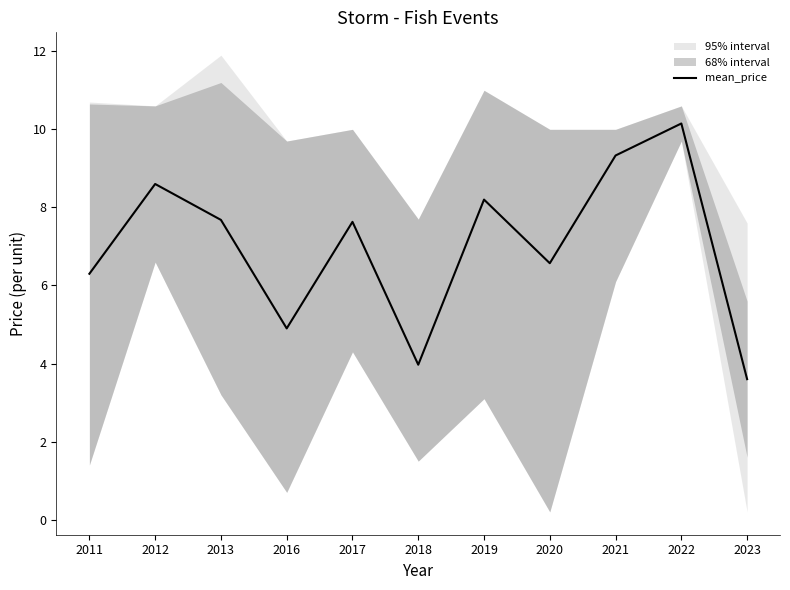

Is it true that the value at 2019 is 11.7?

False